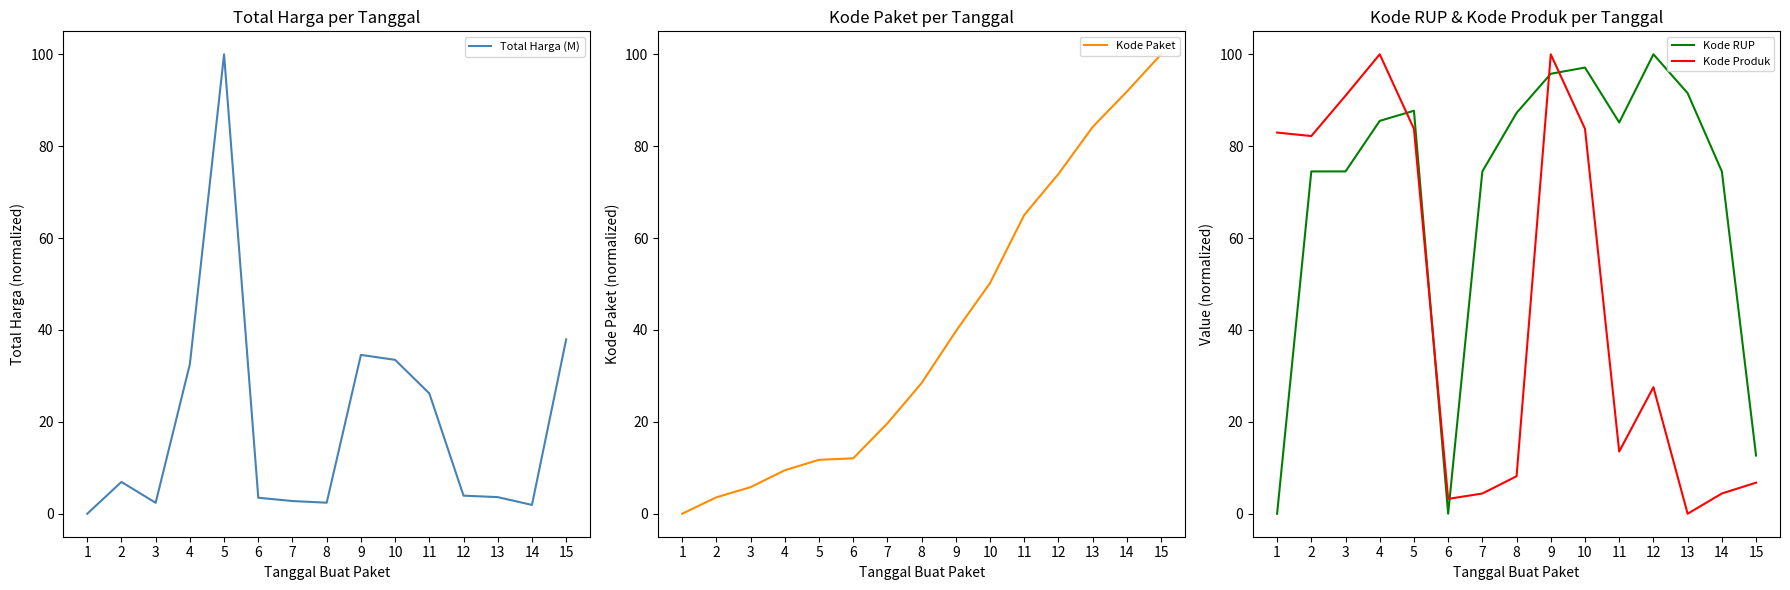

How many intersections are there between Kode Produk and Total Harga (M)?

7